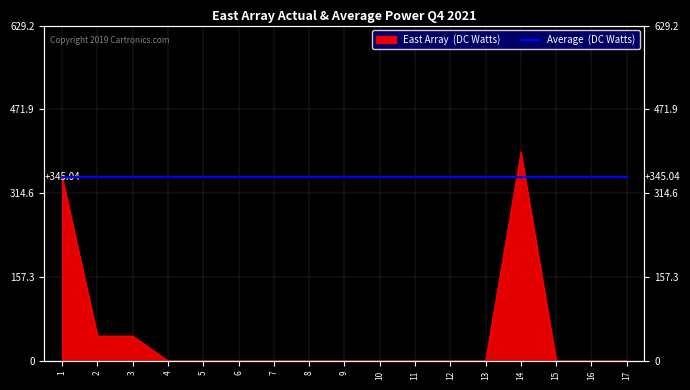

Rank the categories by value from highest to lowest.

14, 1, 2, 3, 4, 5, 6, 7, 8, 9, 10, 11, 12, 13, 15, 16, 17